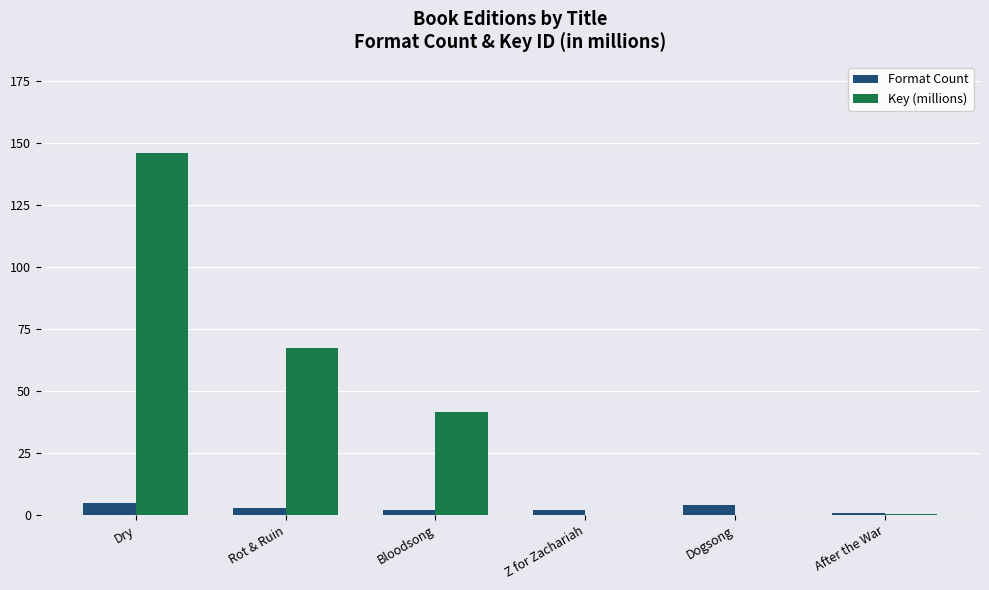

The Key (millions) series shows 42.3 at Rot & Ruin. True or false?

False